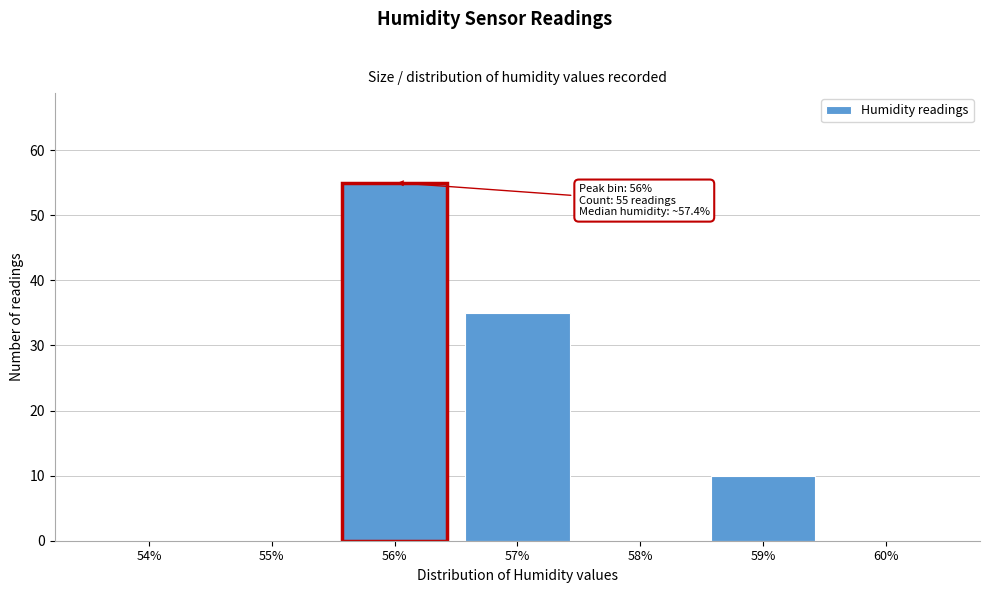

Reading left to right, extract all data points from this chart.

54%=0	55%=0	56%=55	57%=35	58%=0	59%=10	60%=0